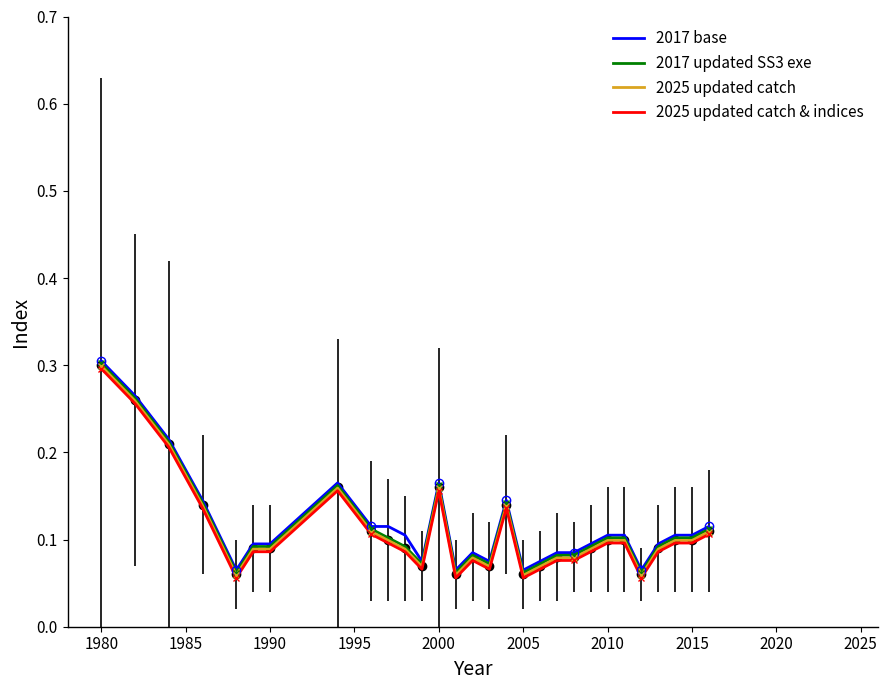

True or false: 2017 base and 2025 updated catch intersect in this chart.

False